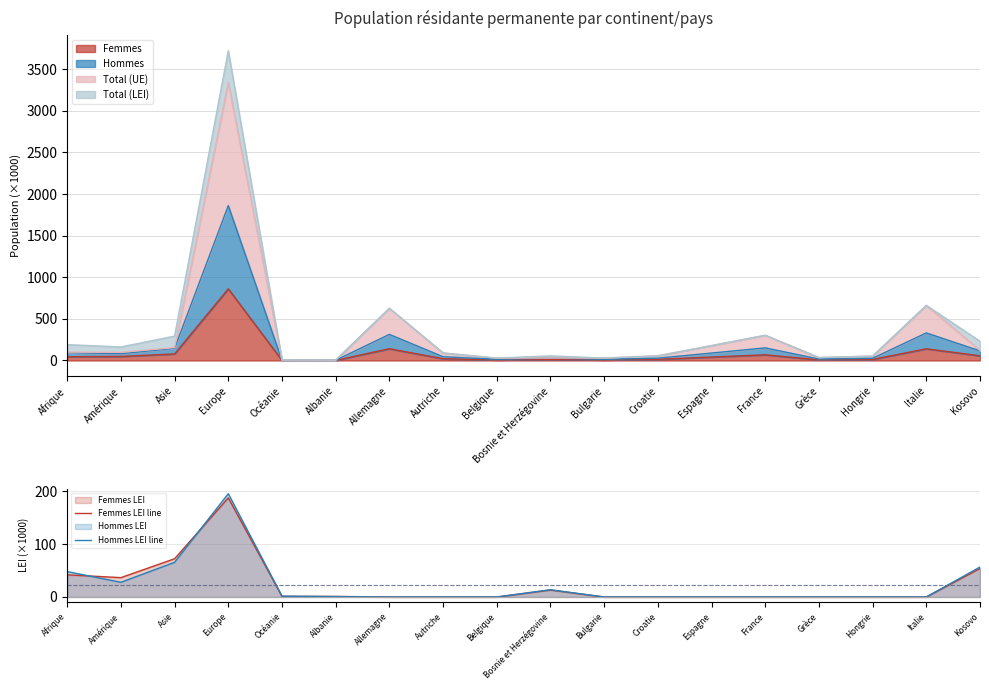

Where is the first local maximum for Femmes LEI line?

Europe